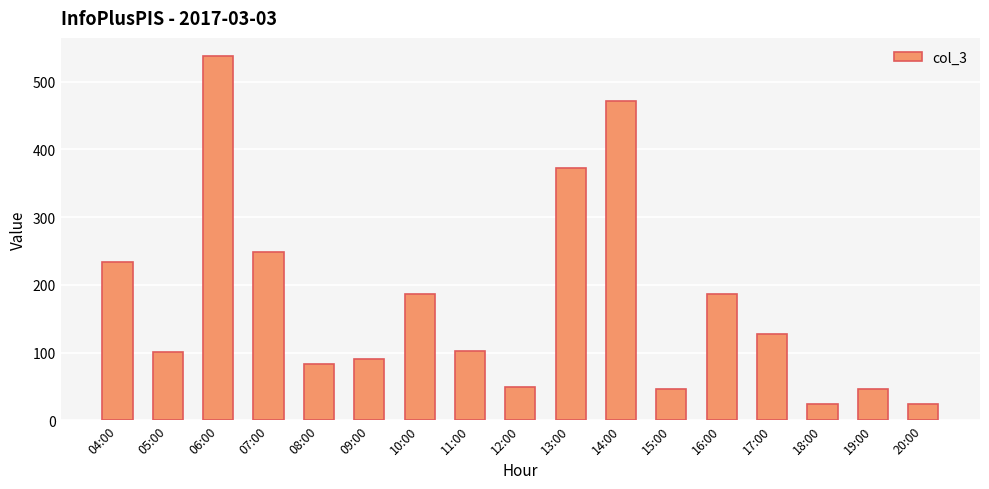

What is the change in value from 06:00 to 20:00?

-514